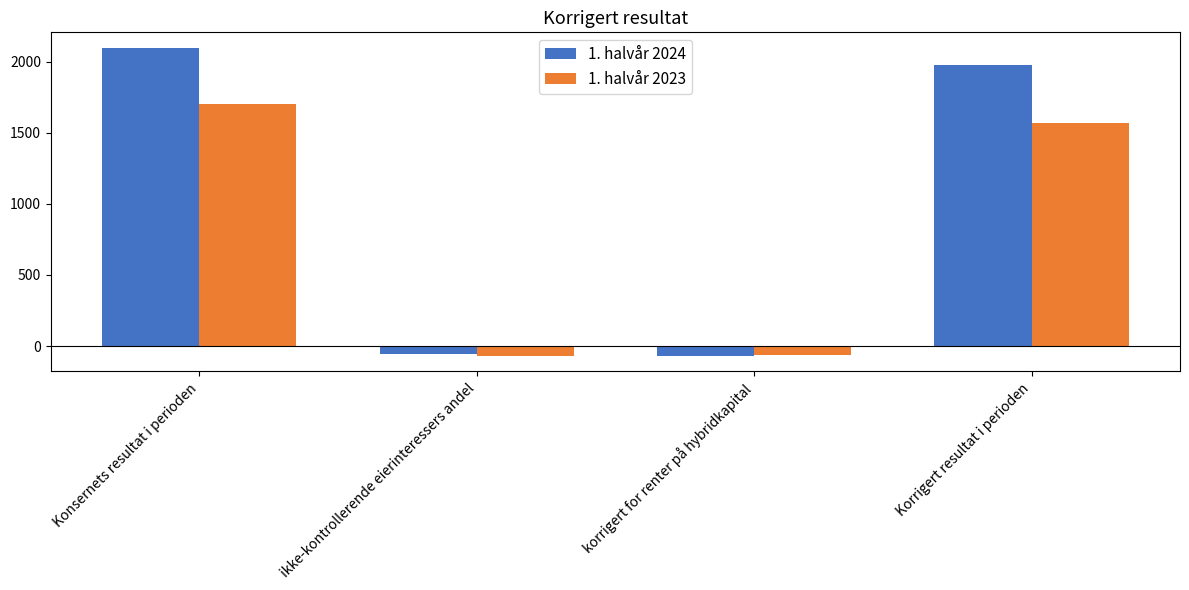

How many distinct data groups are displayed?

2